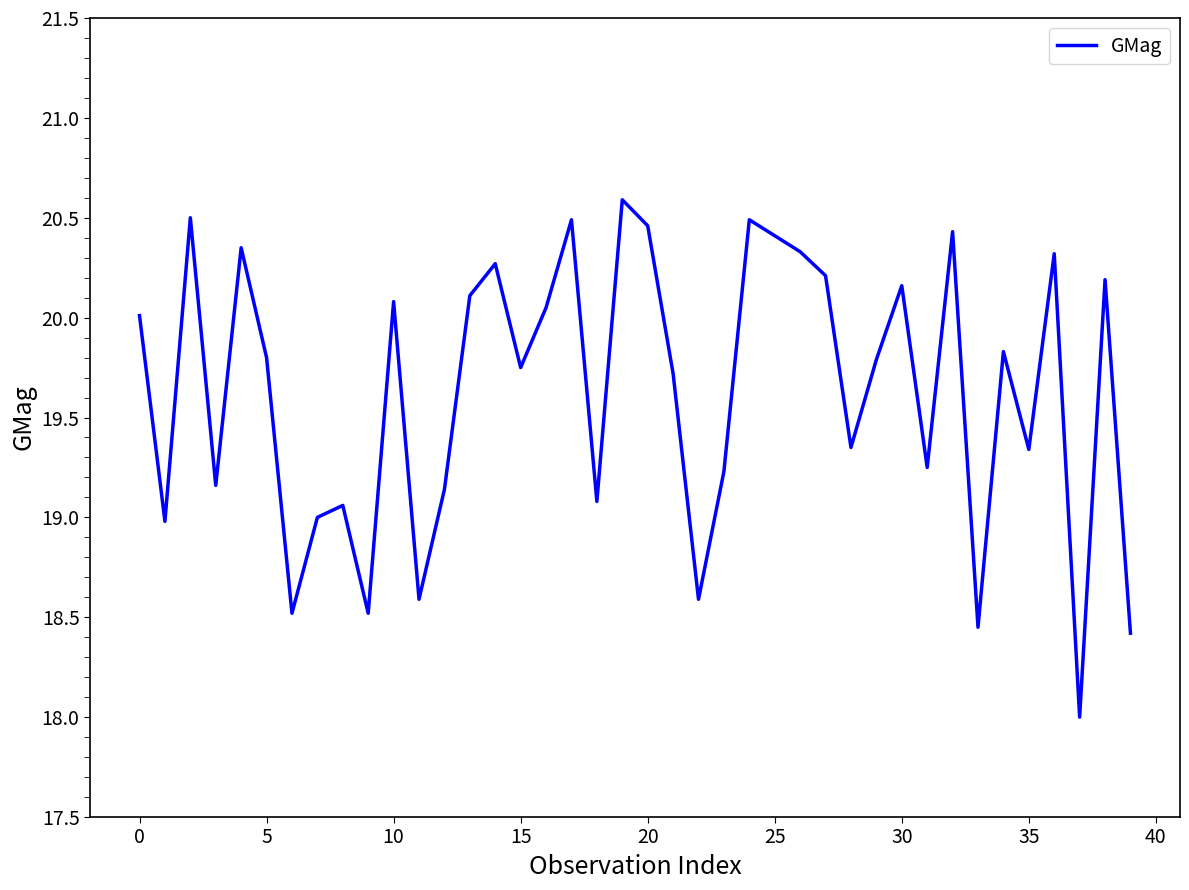

What is the difference between the maximum and minimum values?

2.6